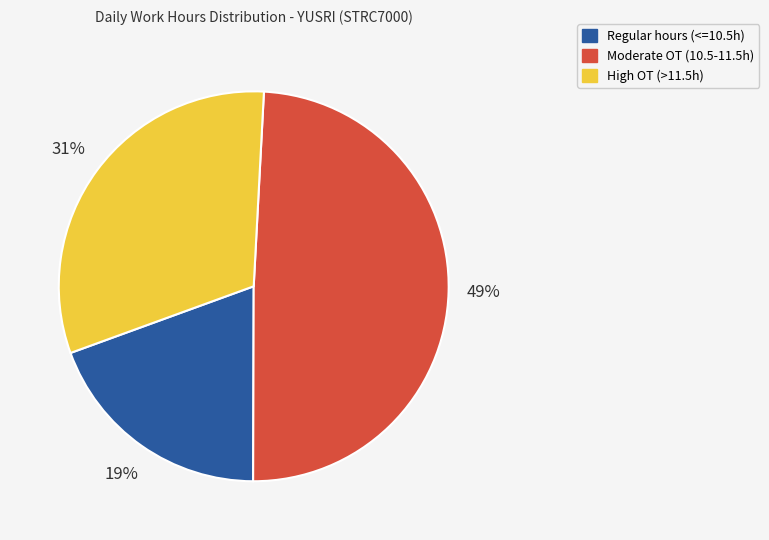

To the nearest percent, what is the average slice percentage?

33%